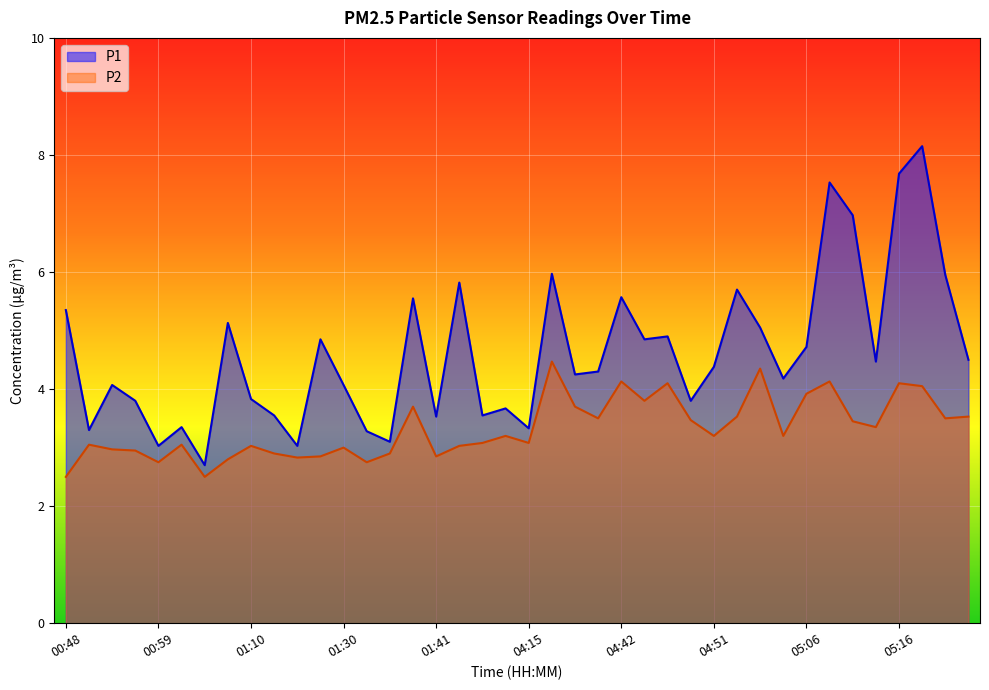

Does the chart display data point markers on the line(s)?

No